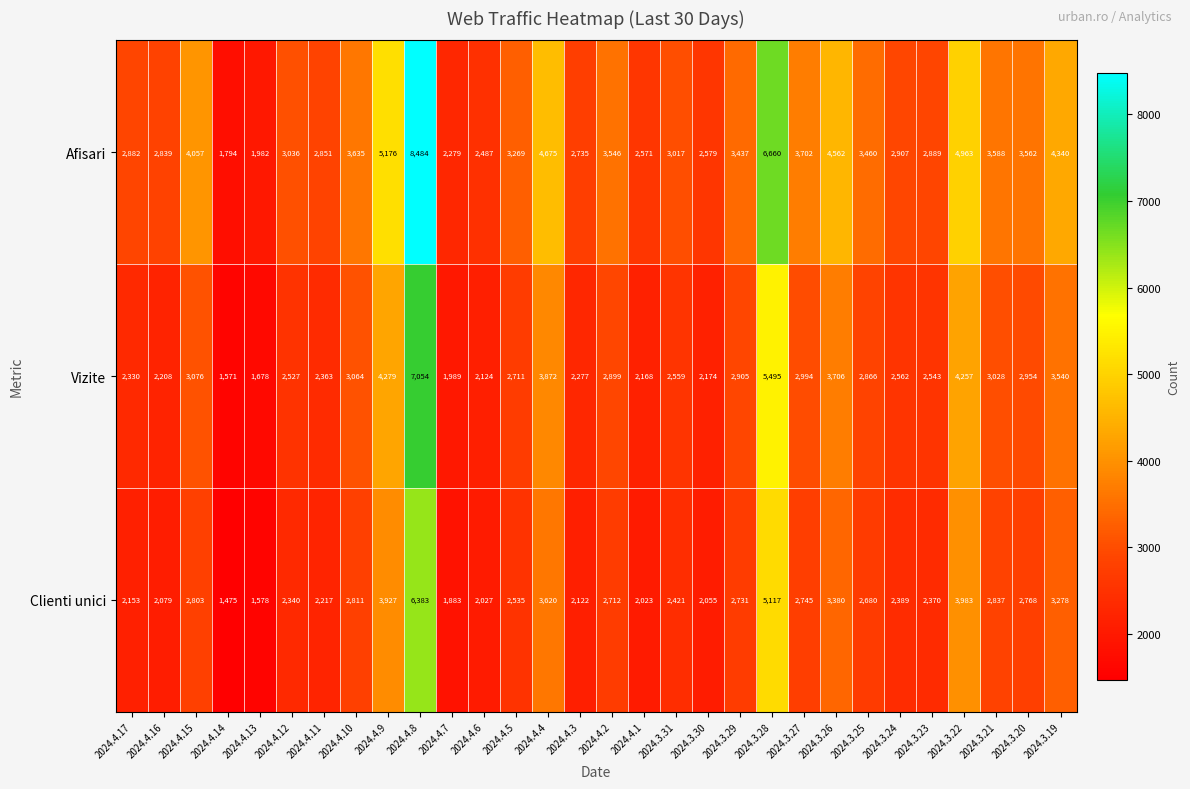

What is the difference between the maximum and minimum values in the Afisari series?

6690